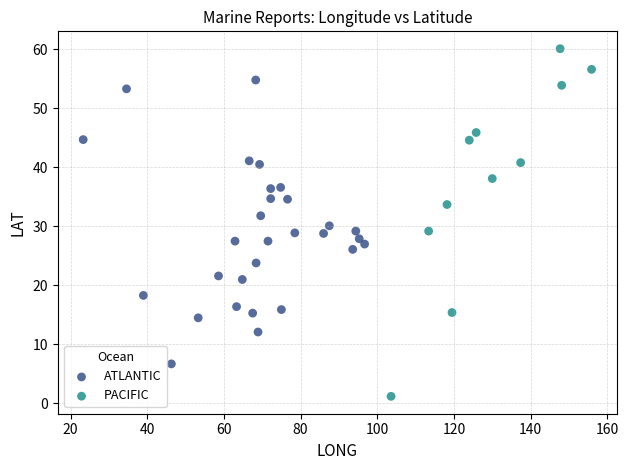

Which series contains the lowest Y value?

PACIFIC